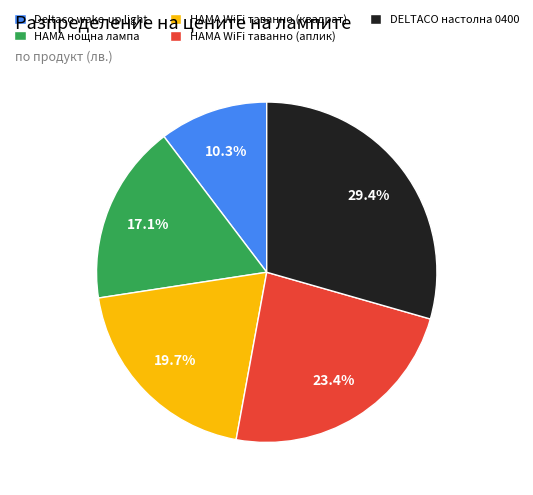

Does any single category account for the majority?

No